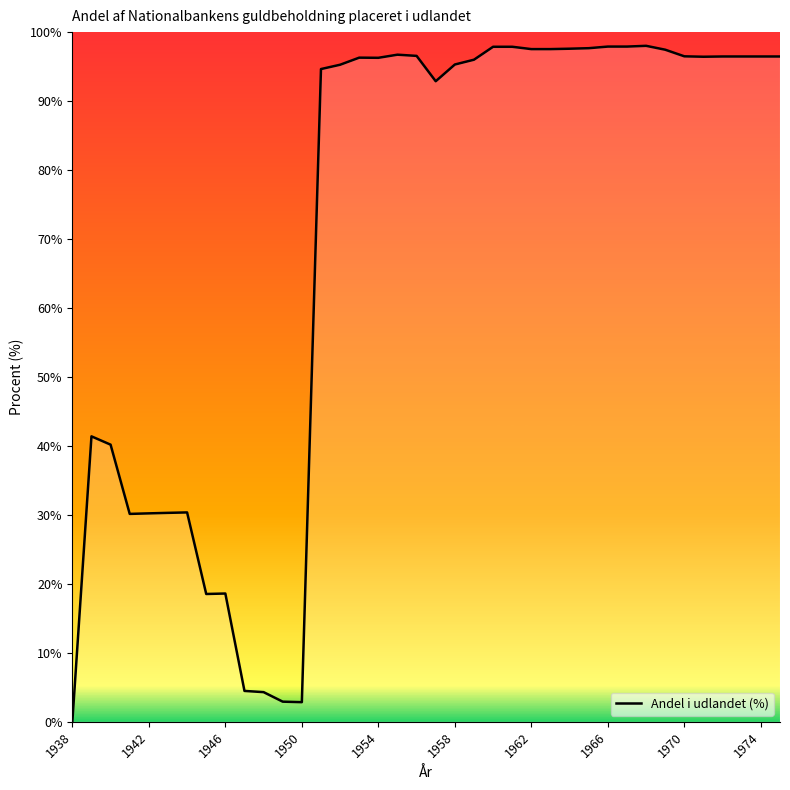

What is the greatest value displayed?

98.0